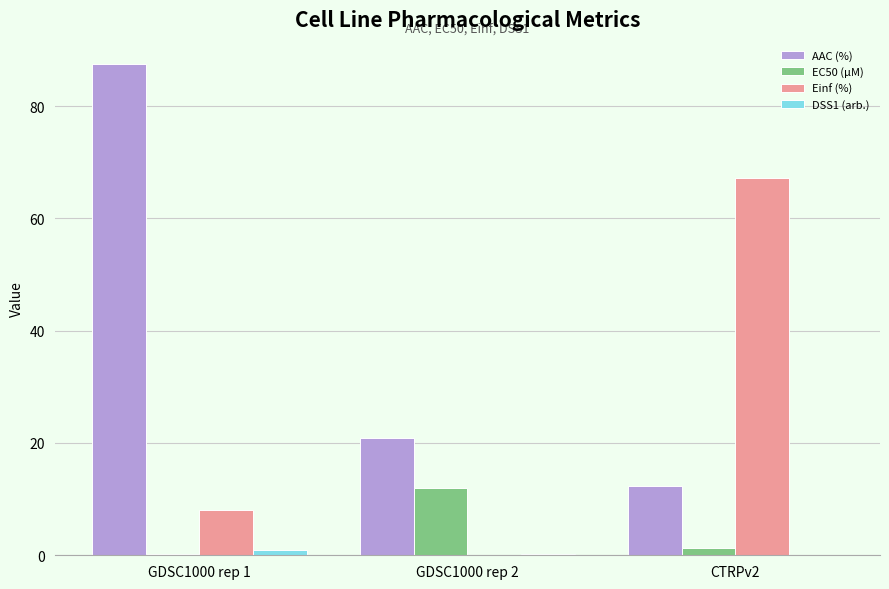

Between GDSC1000 rep 2 and CTRPv2, which series saw the biggest shift?

Einf (%)